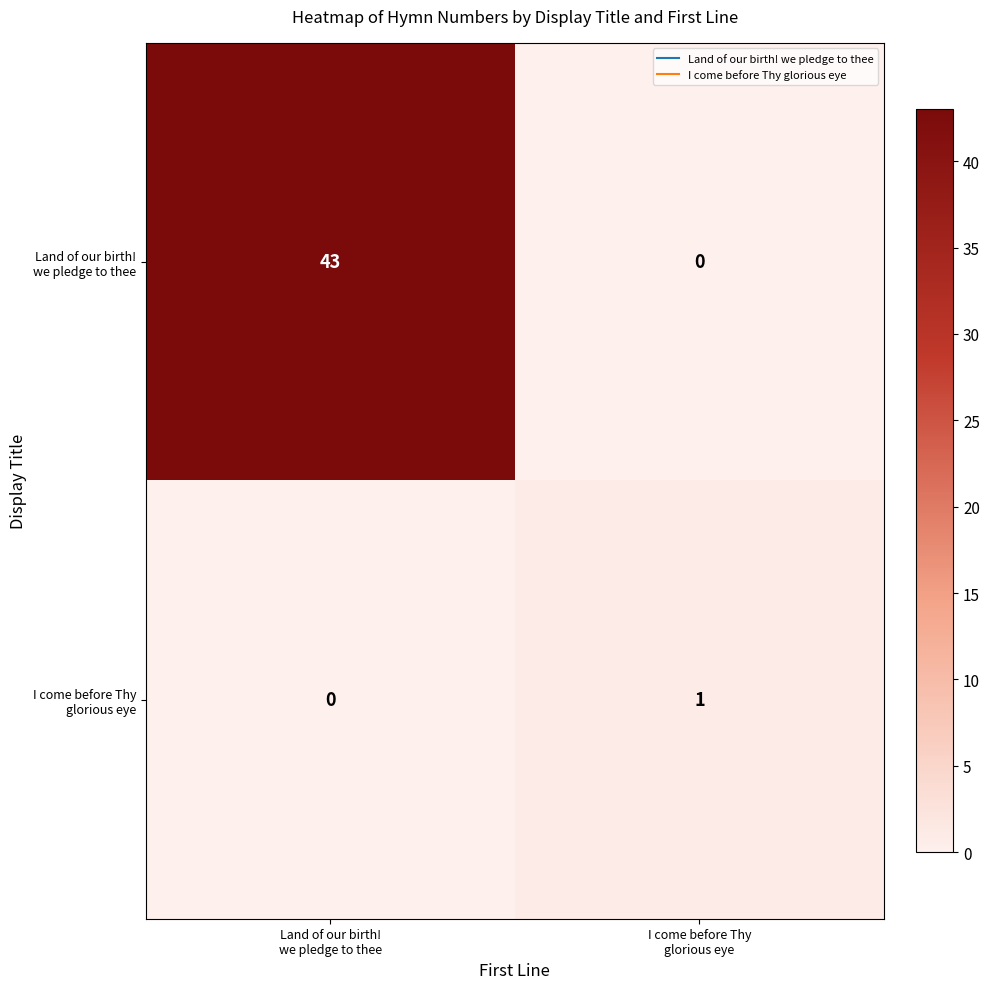

Which series has the widest spread of values?

Land of our birth! we pledge to thee